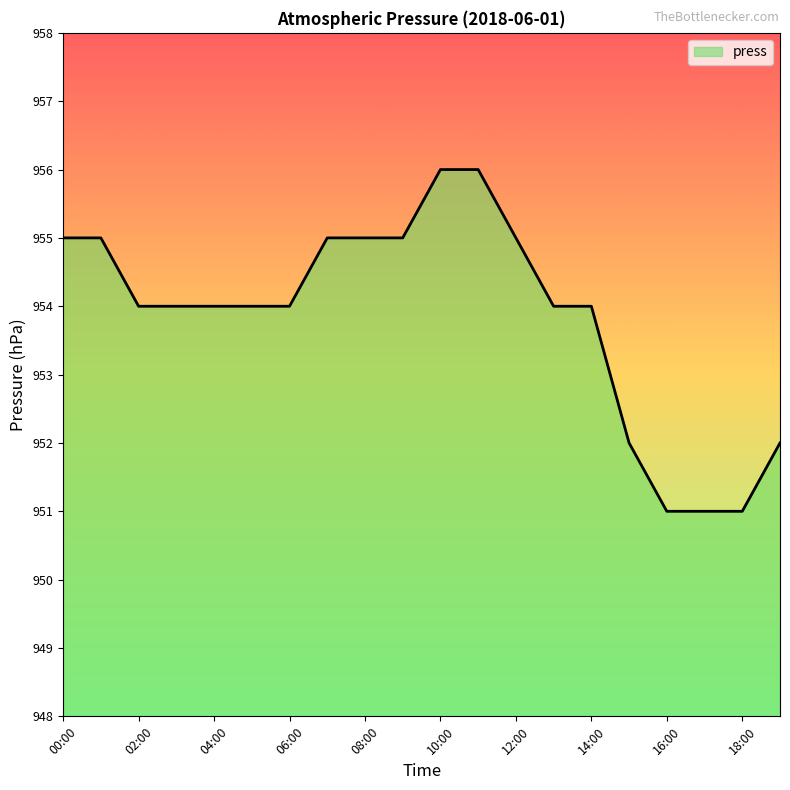

What is the difference between the maximum and minimum values?

5